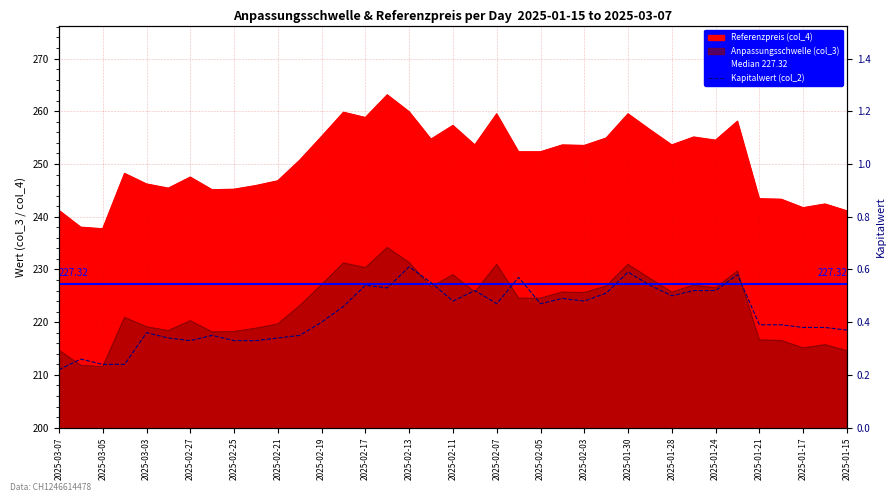

At which category is the sum across all series the highest?

2025-02-14